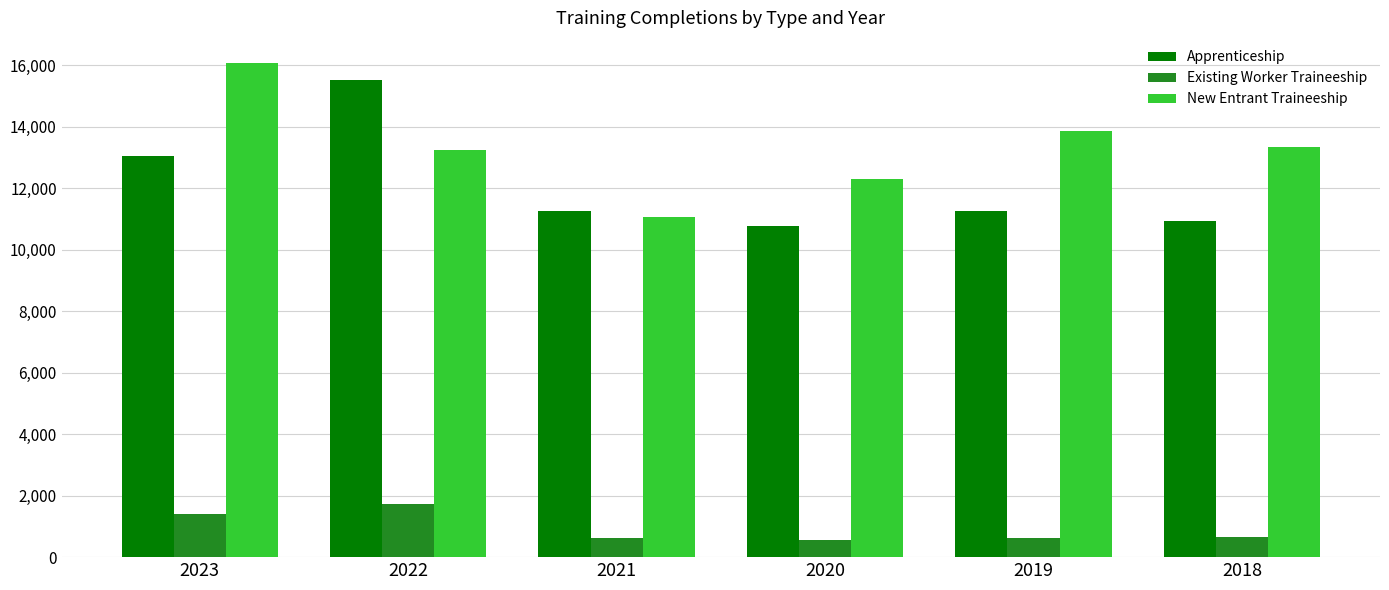

What is the value of the Existing Worker Traineeship bar at the 3rd from the left?

609